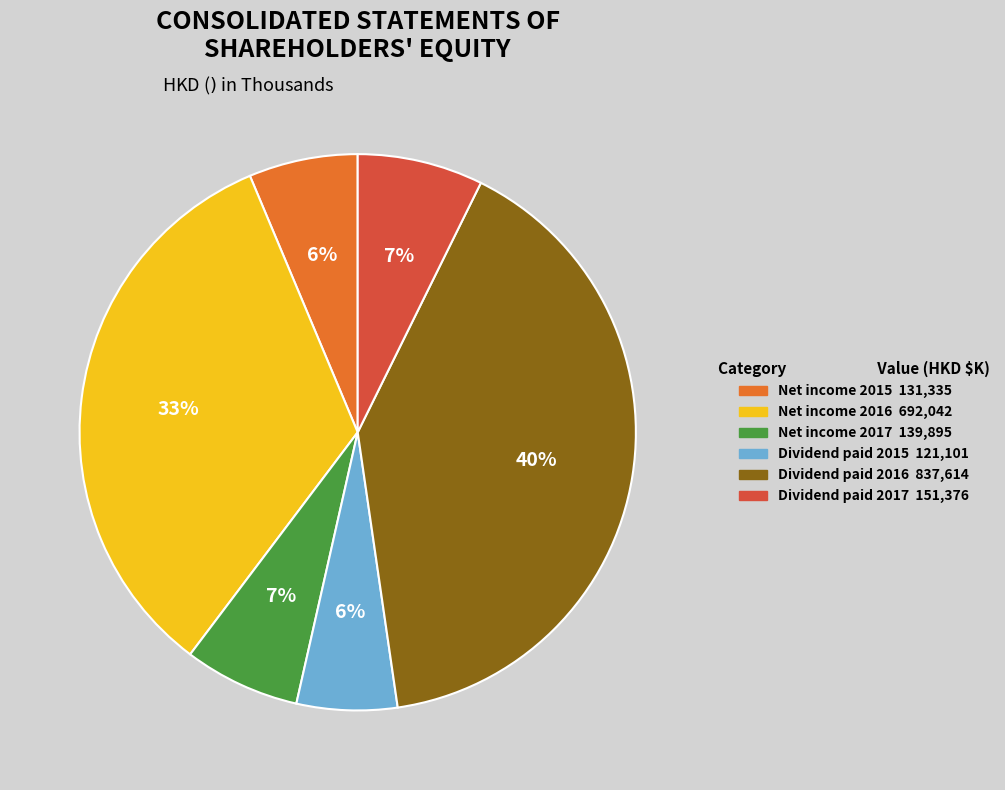

To the nearest percent, what percentage of the pie is Dividend paid 2016?

40%